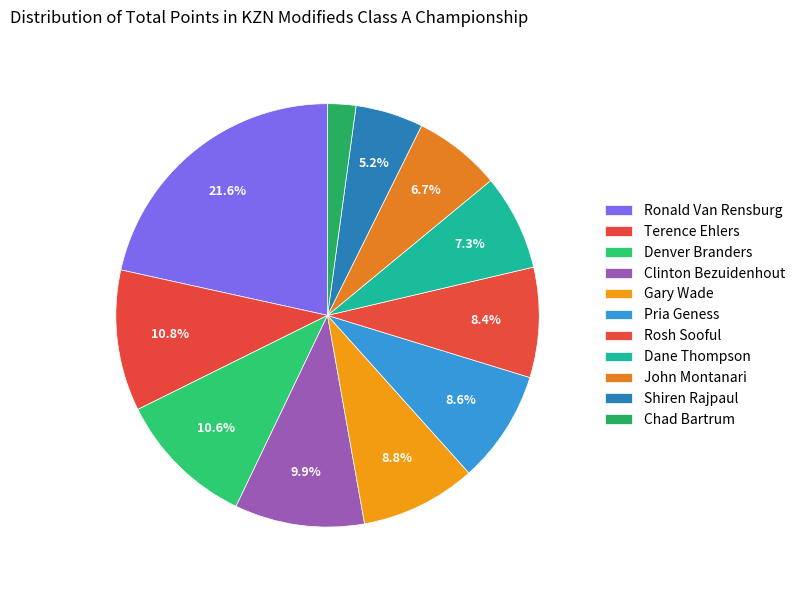

To the nearest percent, what is the combined percentage of Pria Geness and Rosh Sooful?

17%